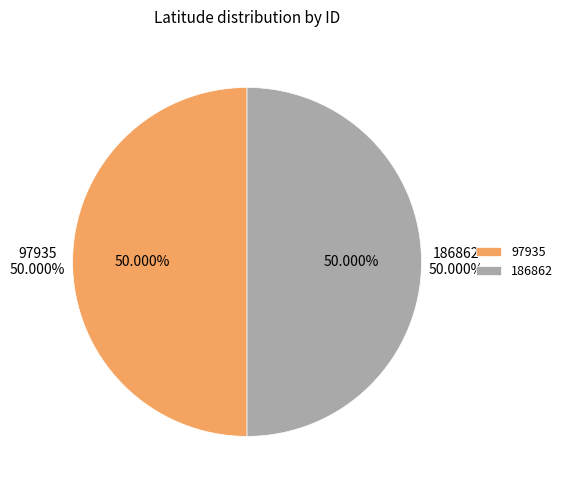

What is the largest slice in the pie chart?

186862